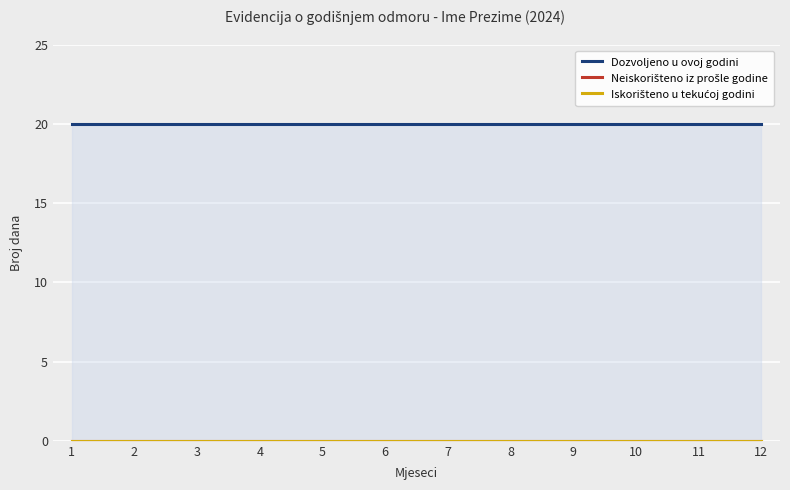

What is the spread (max minus min) of values at 12?

20